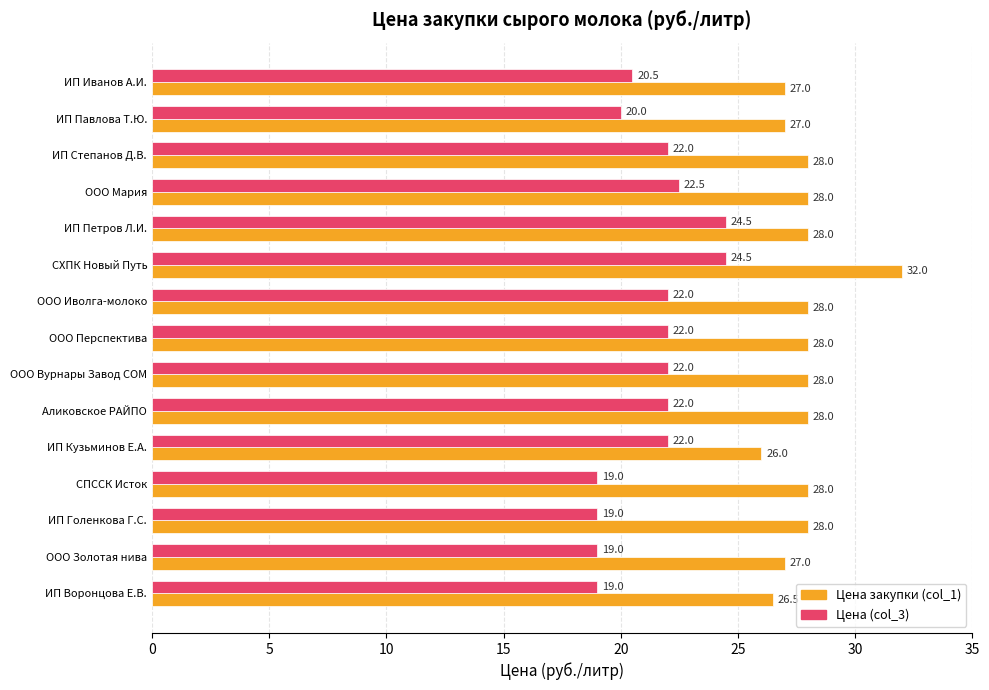

At which category is the sum across all series the highest?

СХПК Новый Путь